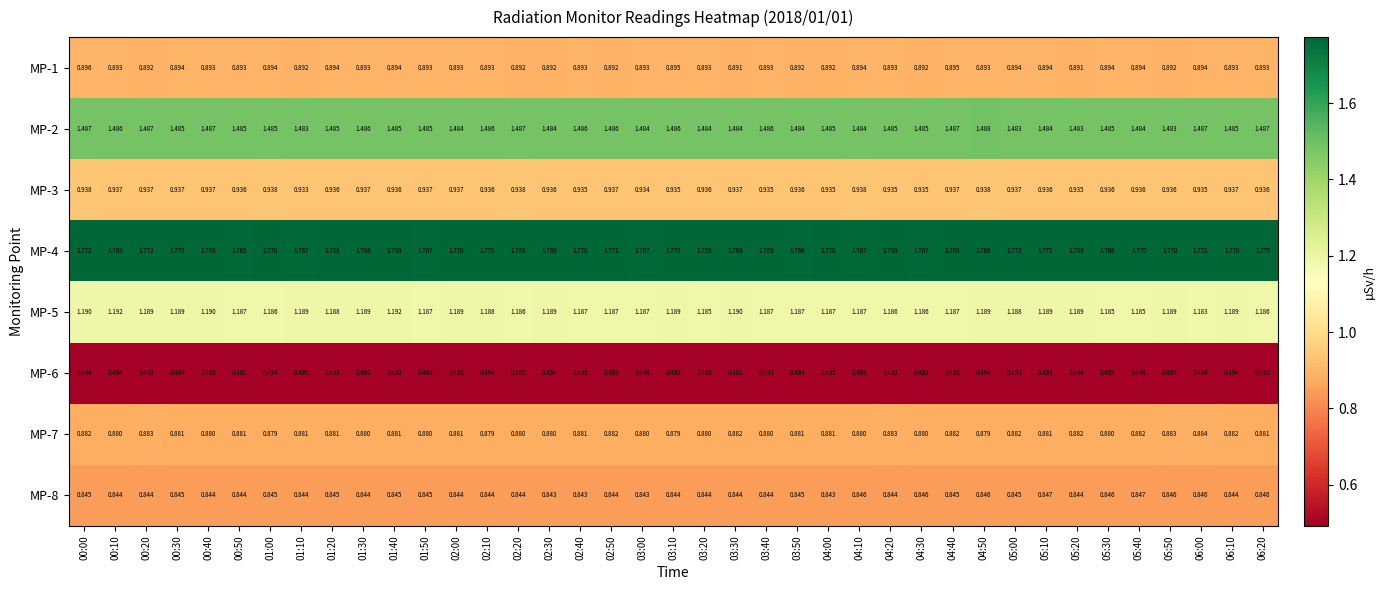

How many distinct data groups are displayed?

8